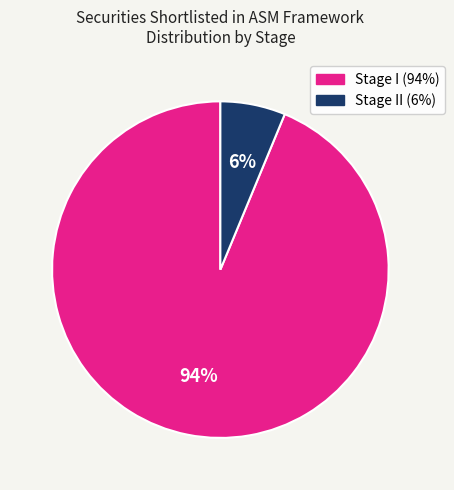

Does any single category account for the majority?

Yes